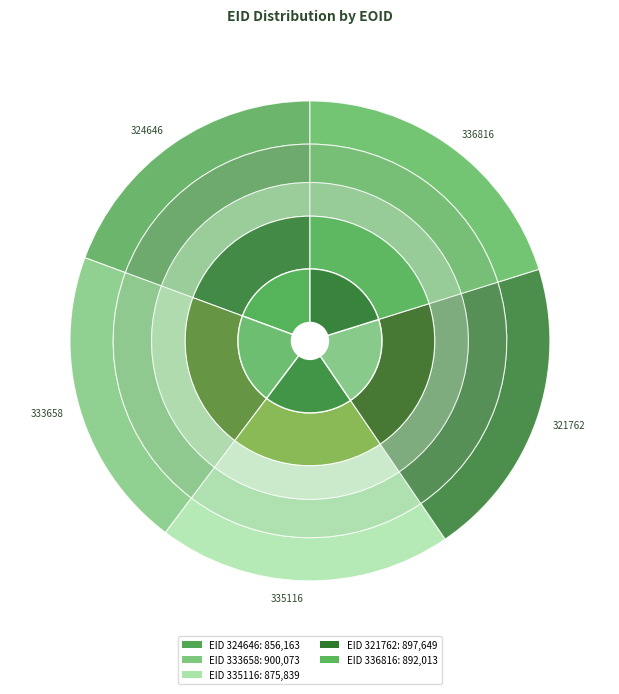

Which category has the biggest portion of the pie?

333658